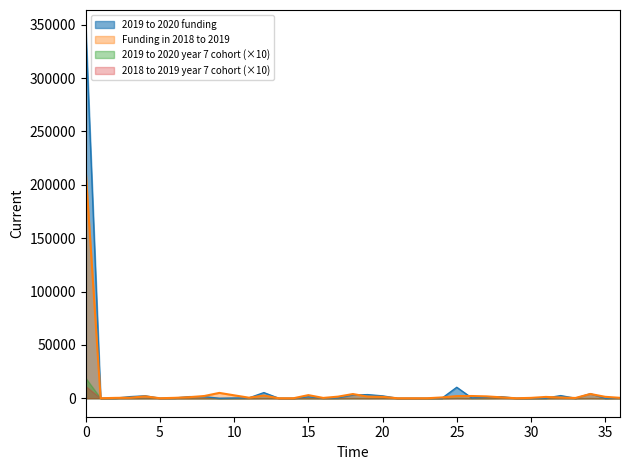

What is the greatest value displayed?

346434